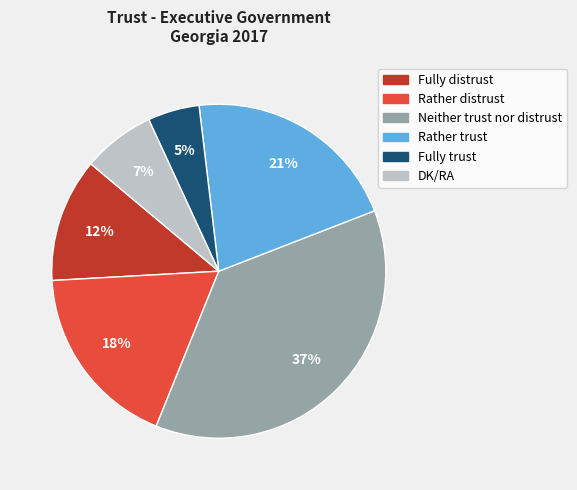

Which slice is the largest?

Neither trust nor distrust